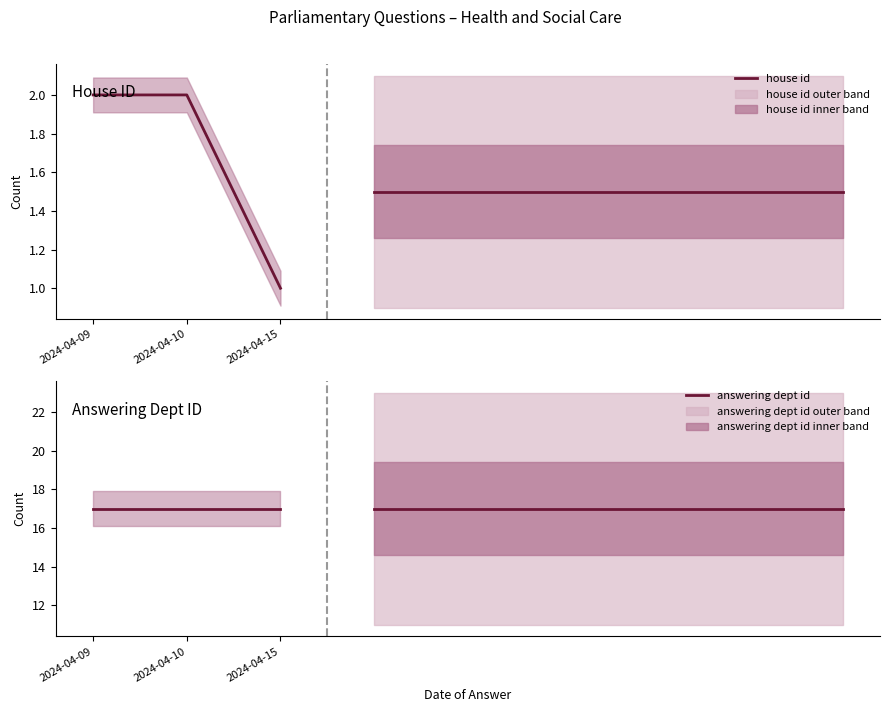

Rank the series by their average value, from highest to lowest.

answering dept id, house id